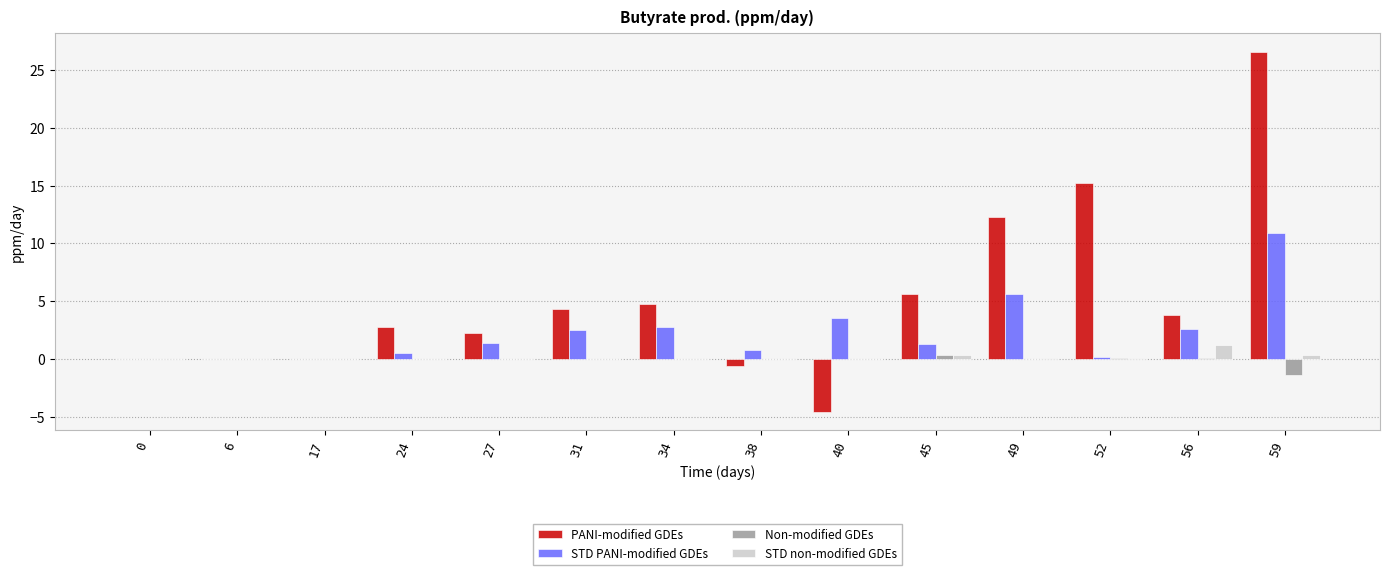

At which category is the sum across all series the highest?

59